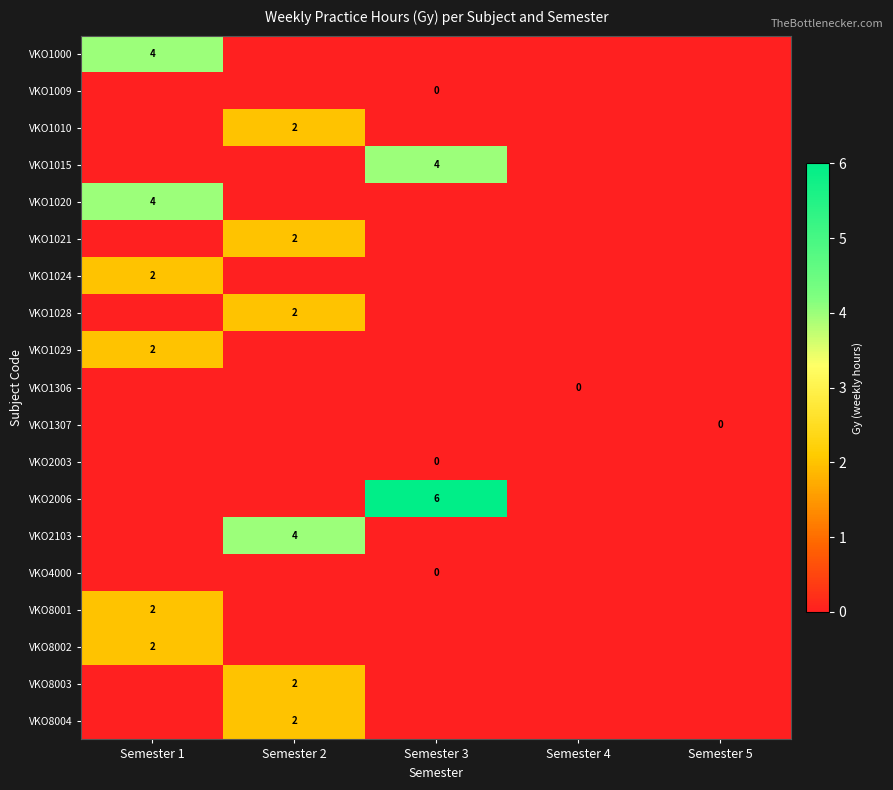

The VKO1010 series shows 2 at Semester 2. True or false?

True